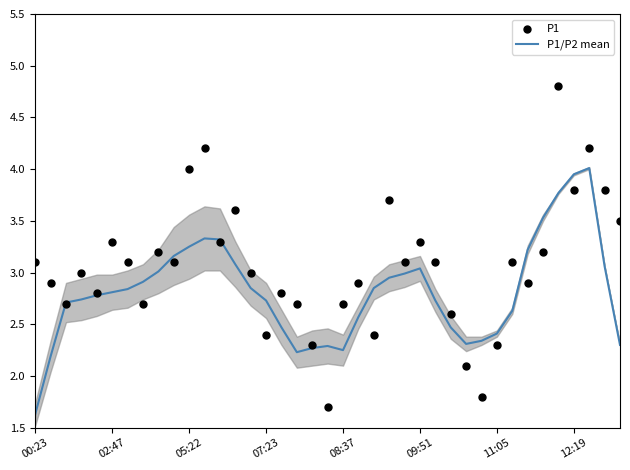

What are all the series names shown in the legend?

P1/P2 mean, P1